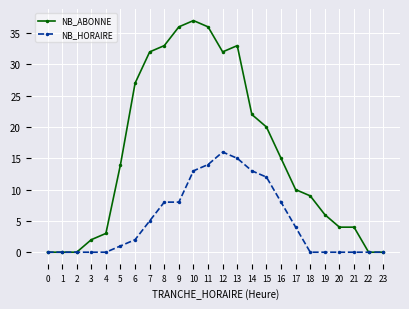

Count the number of categories in the chart.

24